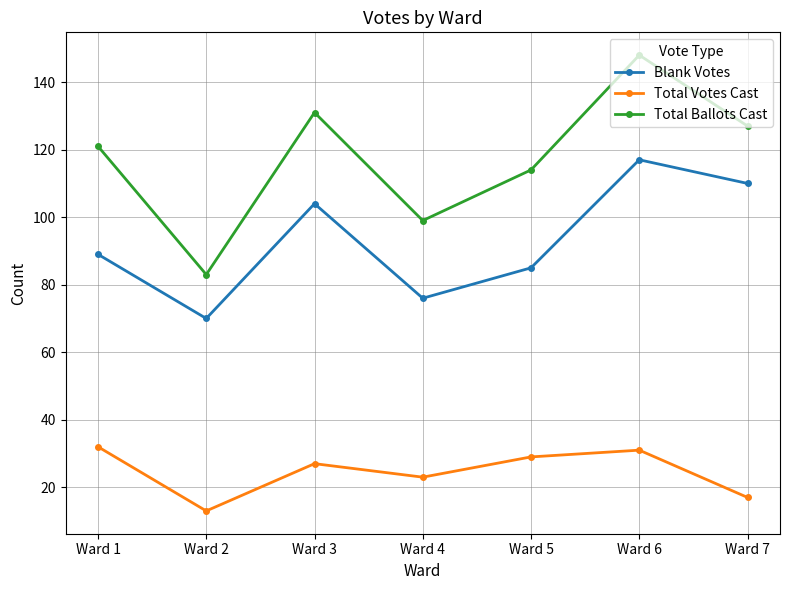

Where is Total Votes Cast nearest to the value 22?

Ward 4